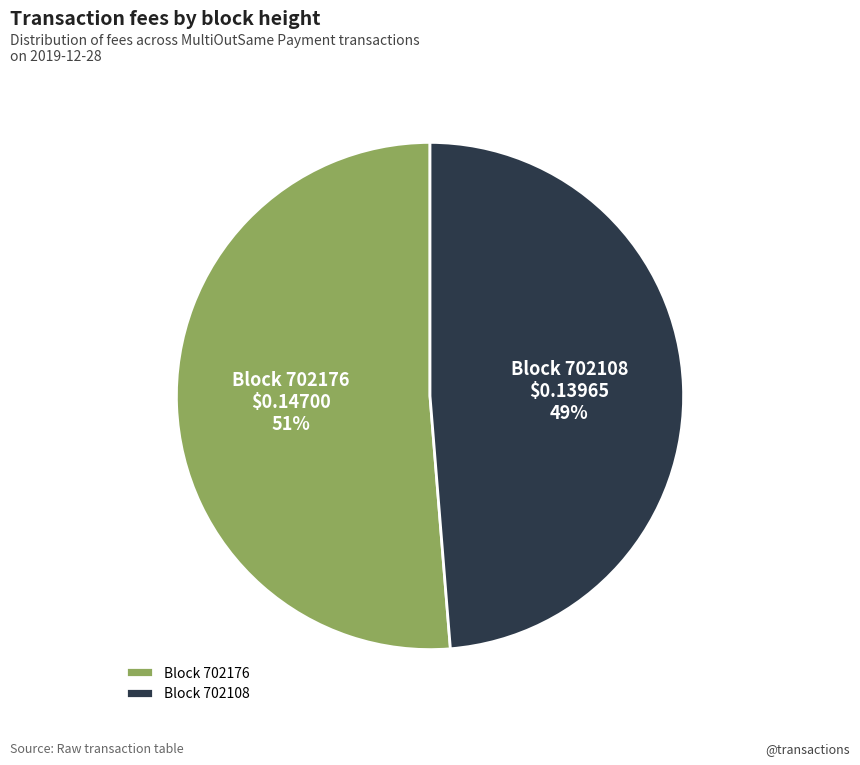

Count the number of slices in the pie.

2